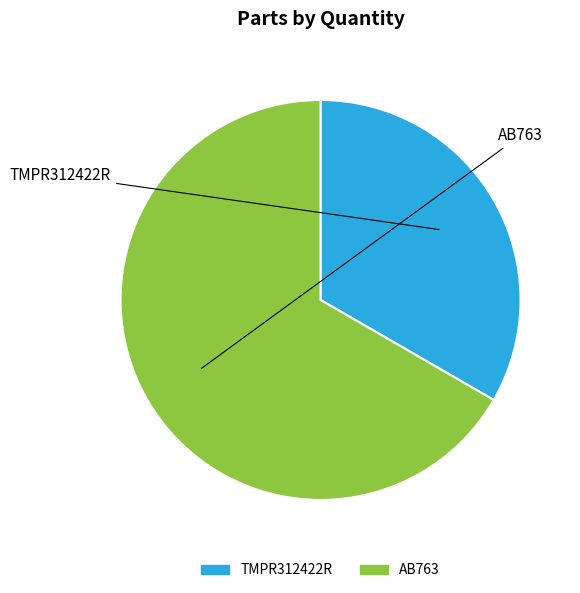

Which category has the biggest portion of the pie?

AB763